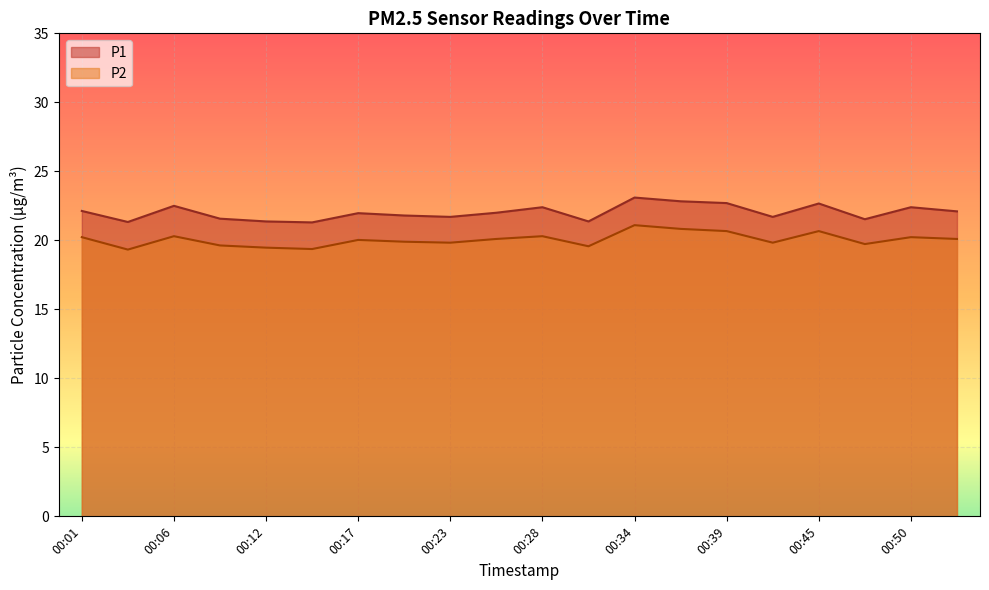

True or false: P1 and P2 cross at least once.

False